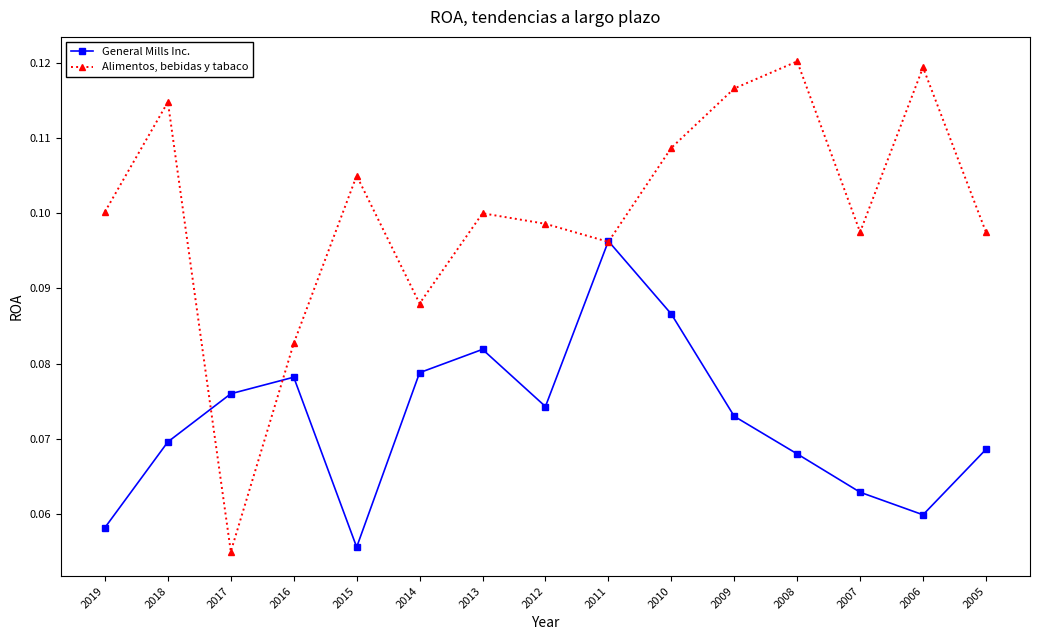

The value of Alimentos, bebidas y tabaco at 2015 is 0.1. True or false?

True